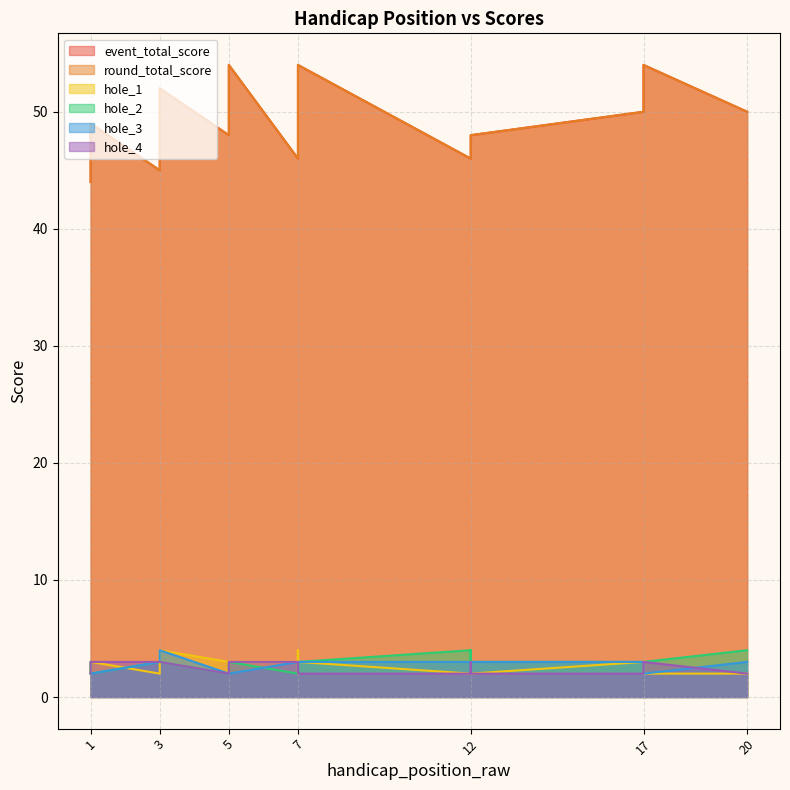

How many lines are shown in the chart?

6